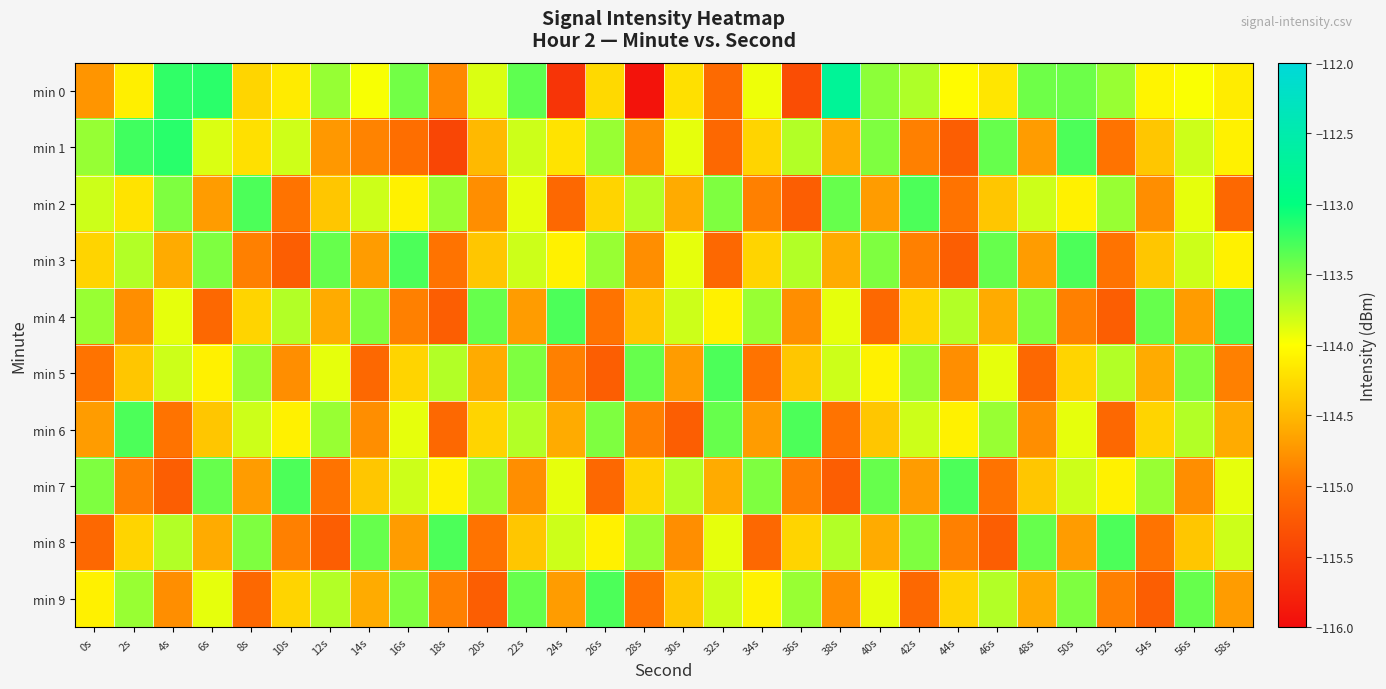

Rank the series at 10s from highest to lowest value.

min 7, min 4, min 1, min 6, min 0, min 9, min 5, min 8, min 2, min 3